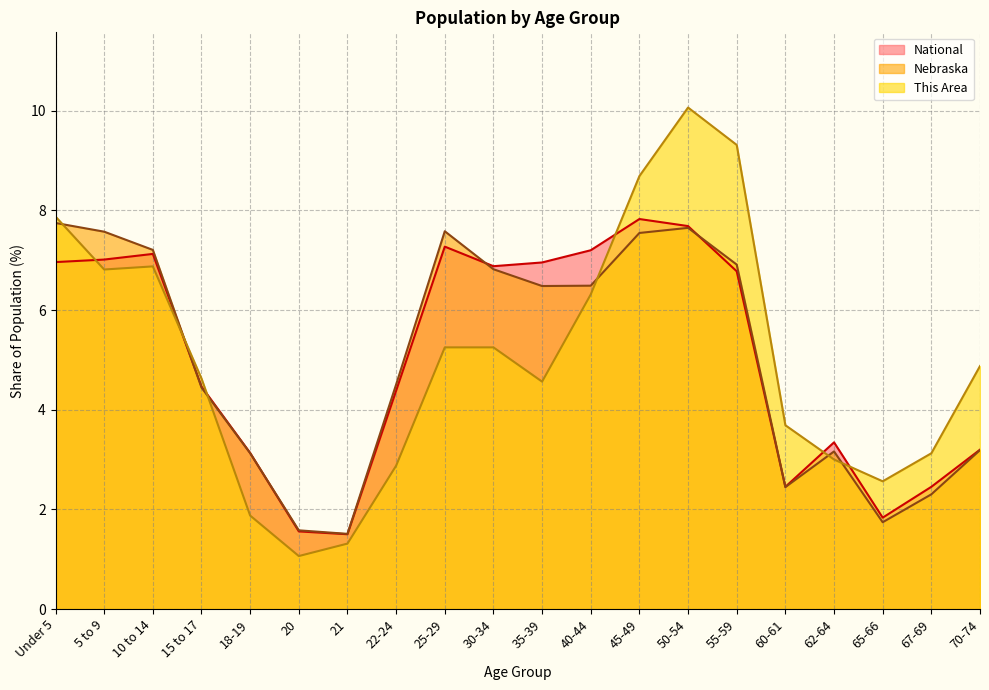

Between which two adjacent categories do National and This Area first intersect?

Under 5 and 5 to 9